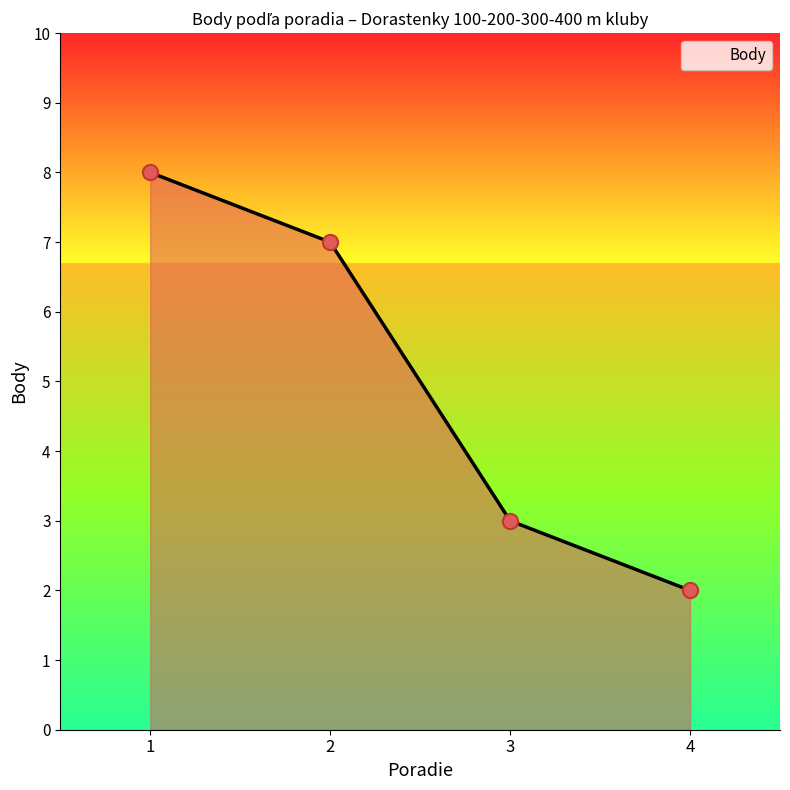

Between 2 and 1, which is larger?

1